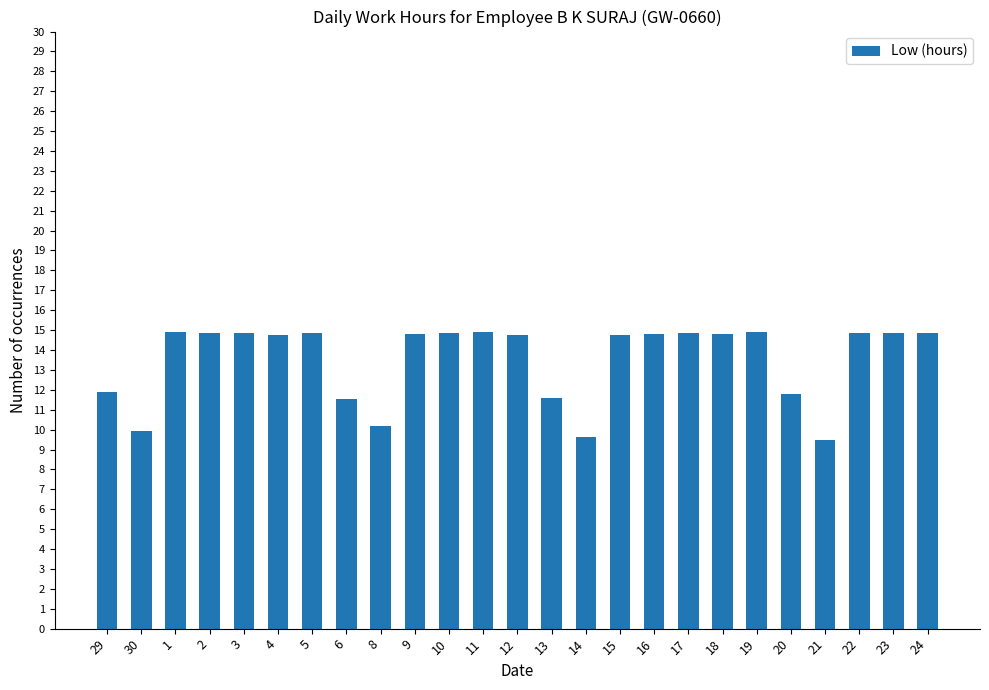

How many bars are there in total?

25